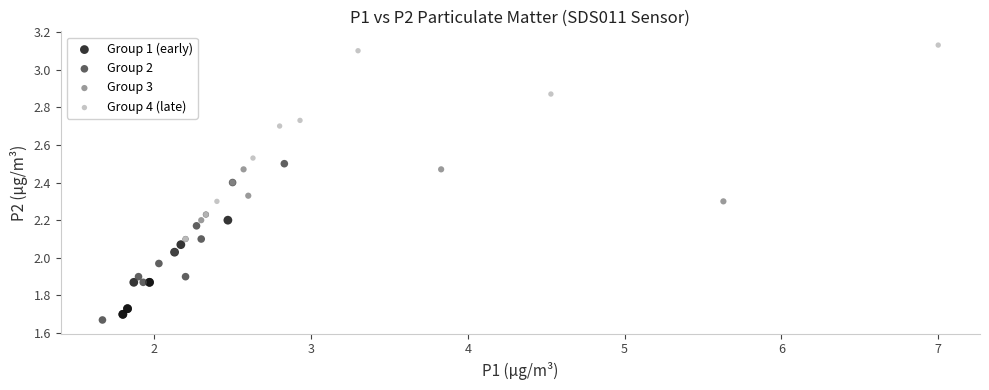

Which series reaches the maximum Y coordinate?

Group 4 (late)